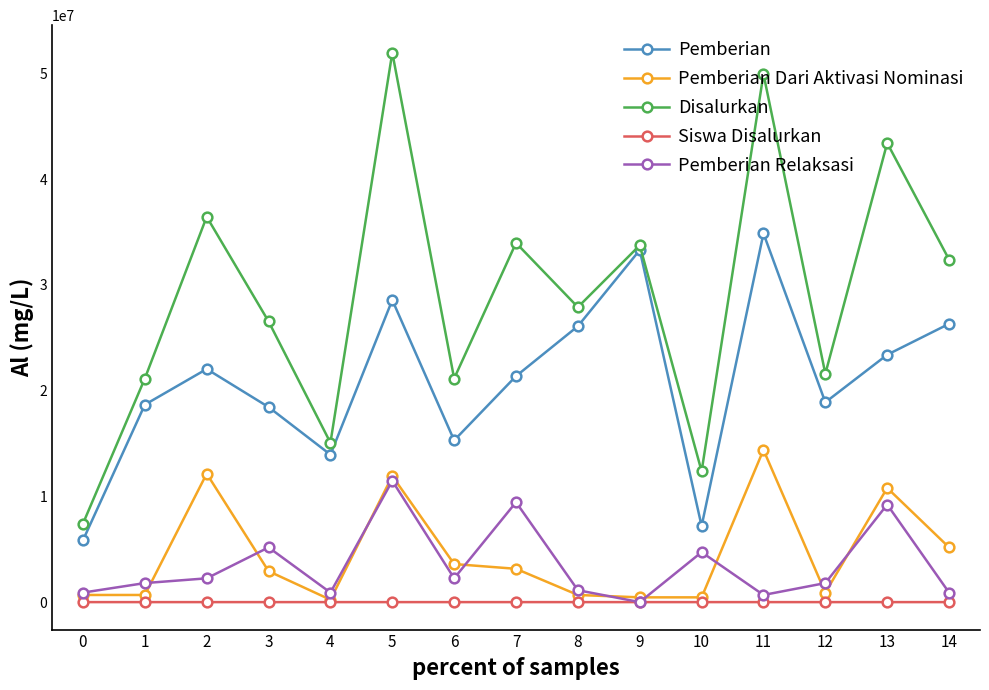

At which category does Disalurkan reach its first local peak?

2